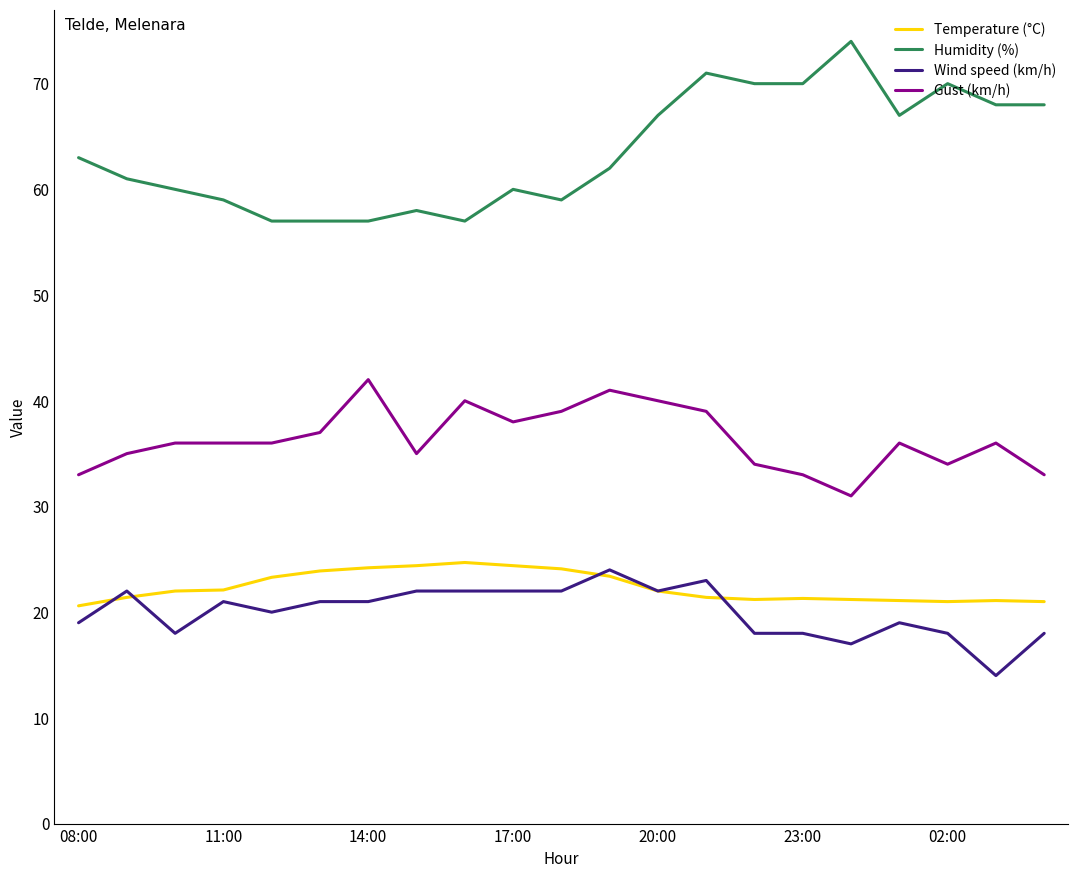

What is the lowest value of the Wind speed (km/h) series?

14.0